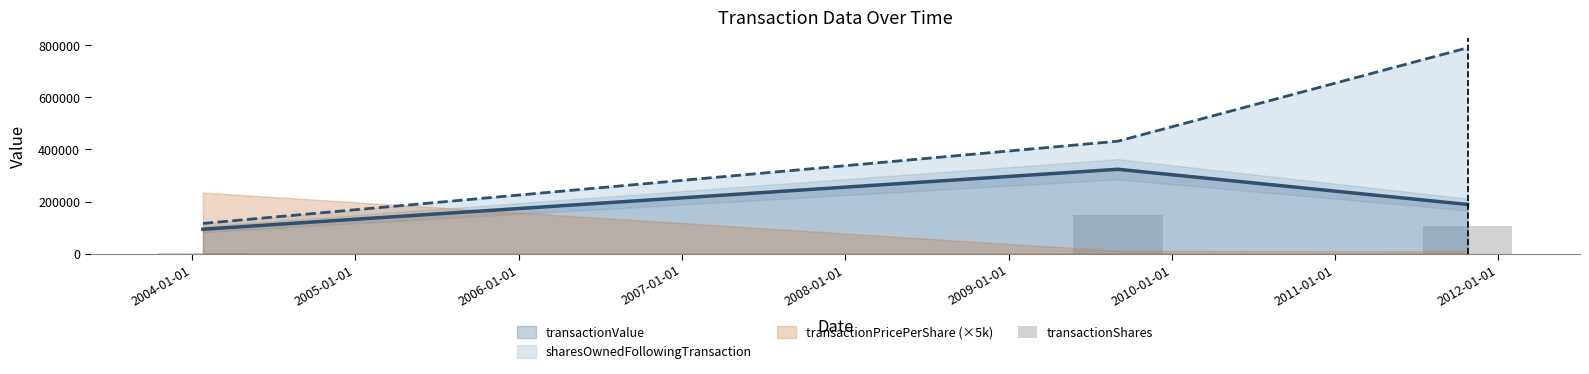

What is the minimum value for transactionValue?

93960